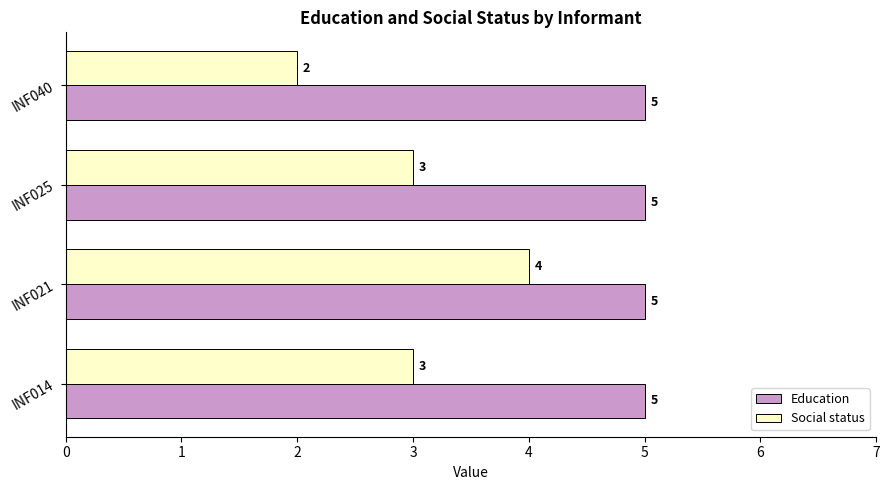

How many data points in Social status are less than 3?

1